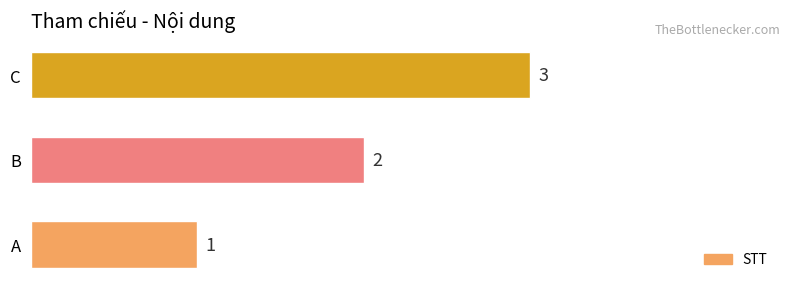

What is the average value?

2